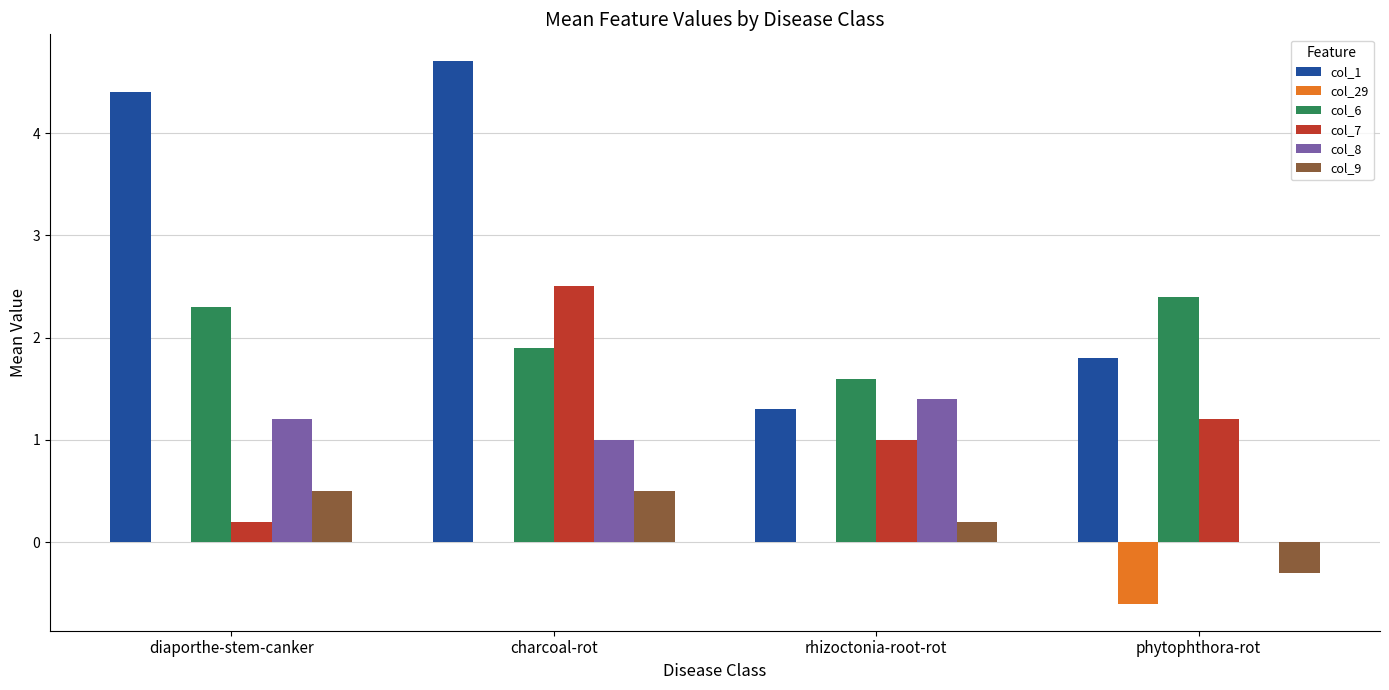

What value does the col_9 series have at rhizoctonia-root-rot?

0.2